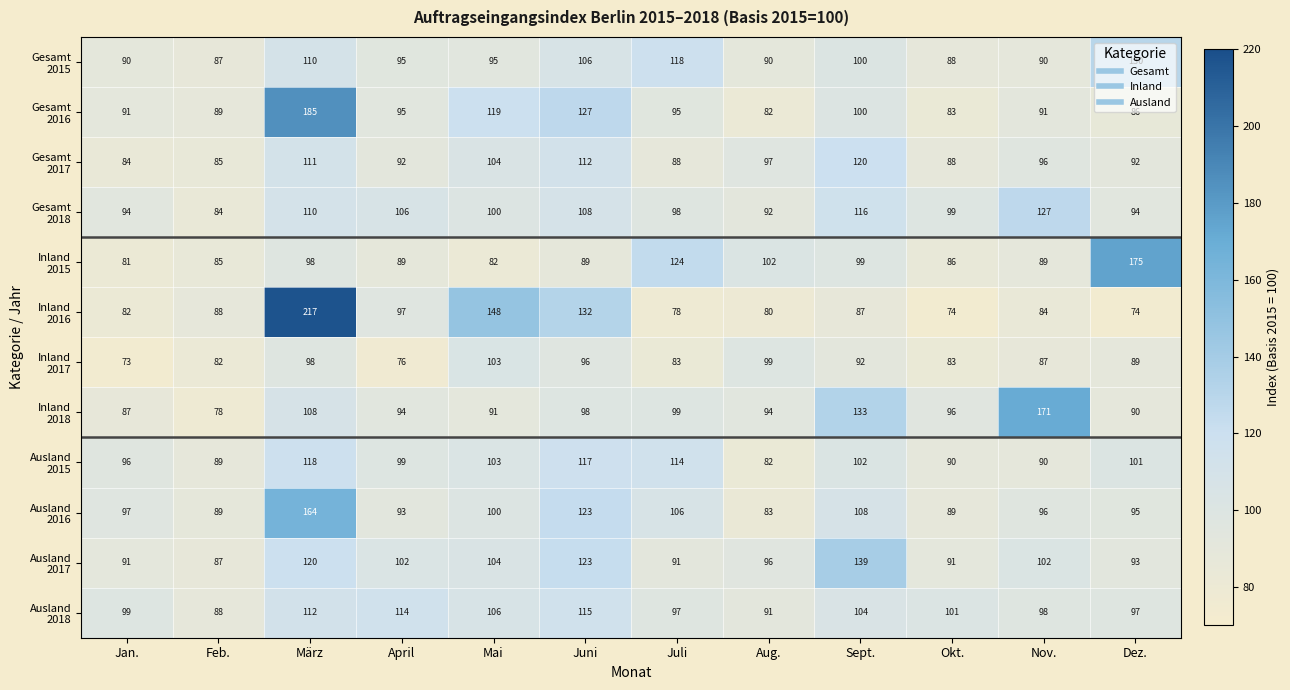

Which category has the lowest value across all series?

Jan.